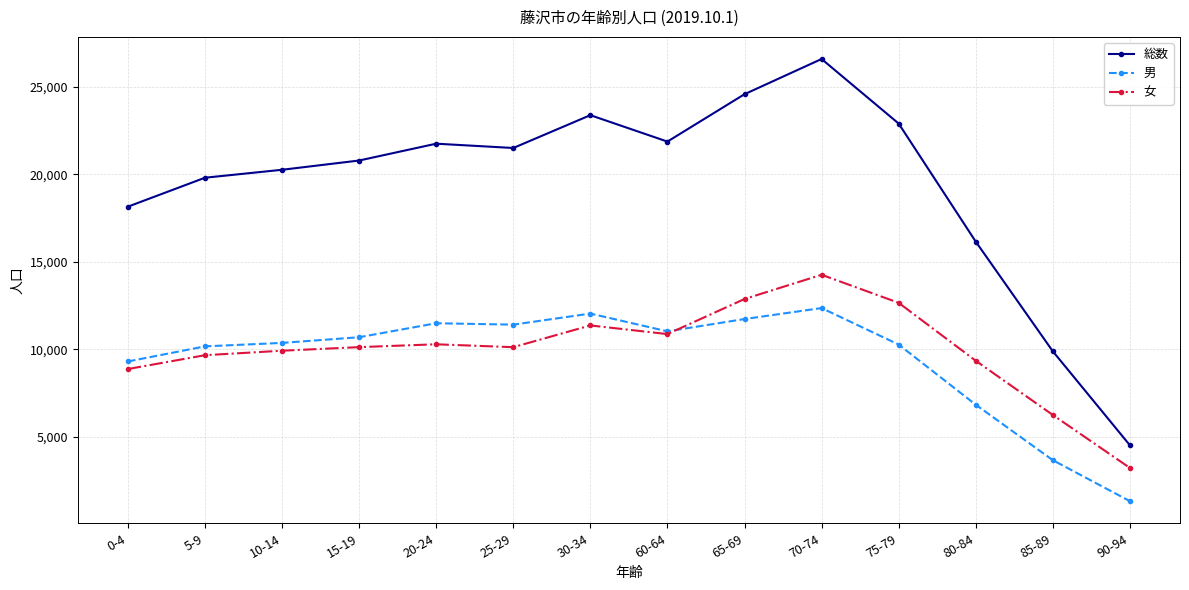

What is the minimum value for 総数?

4499